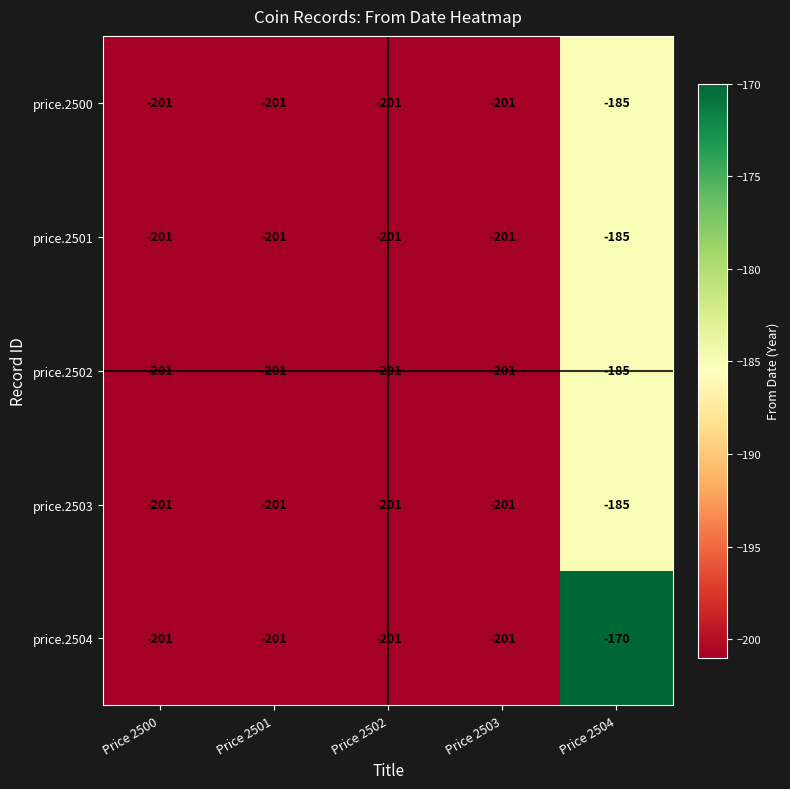

True or false: price.2502 has a value of -201 at Price 2503.

True